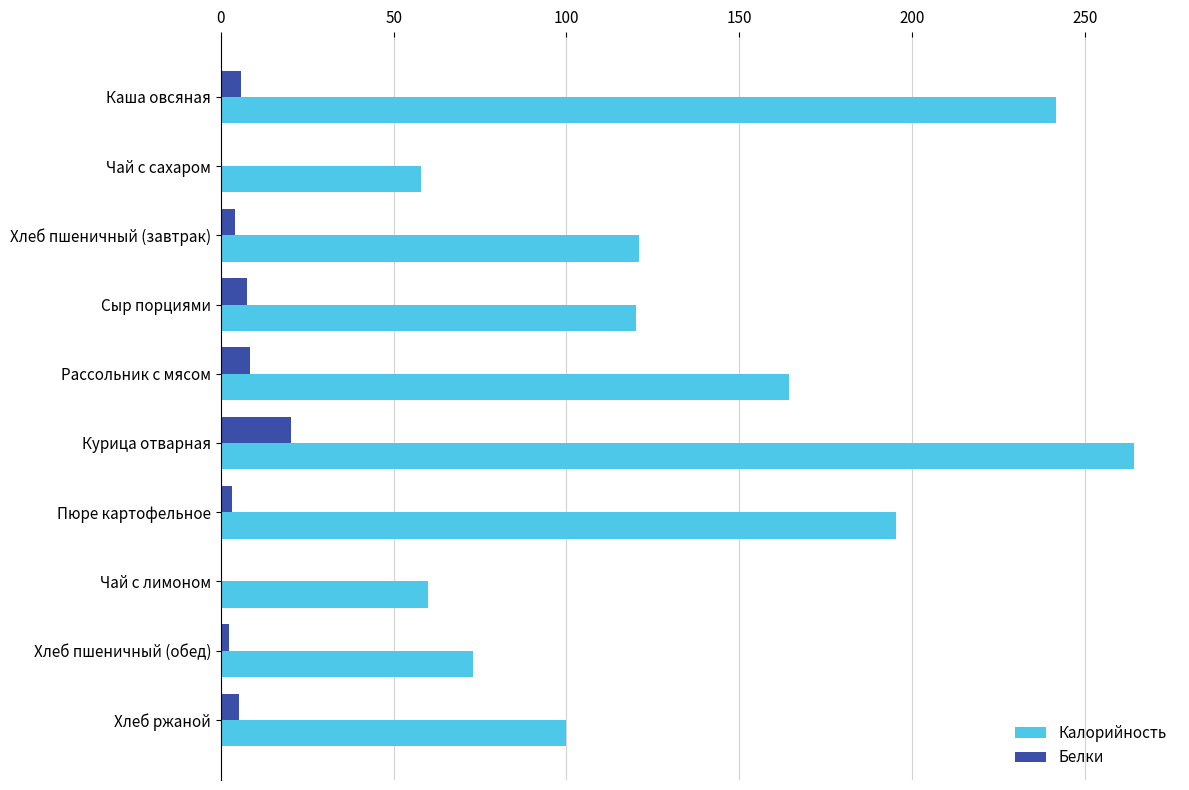

Count the number of data series in this chart.

2